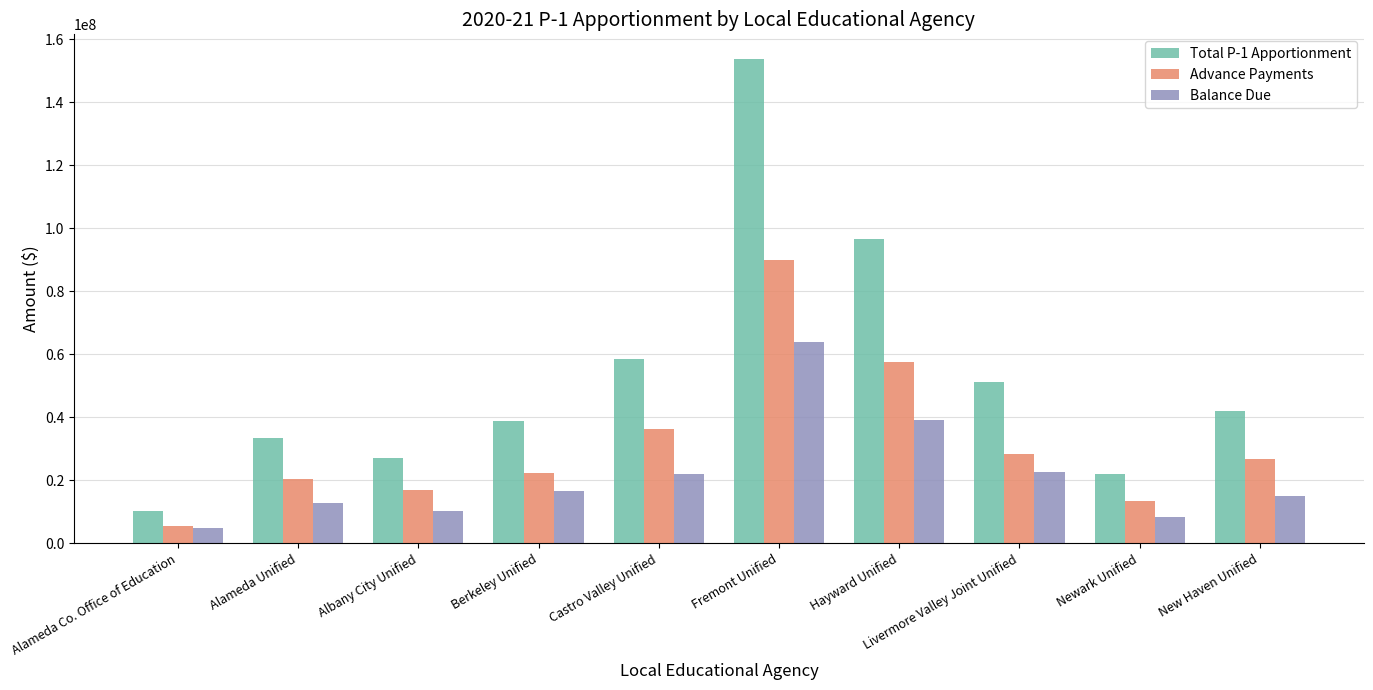

What is the value of the Advance Payments bar at the 6th from the left?

89990053